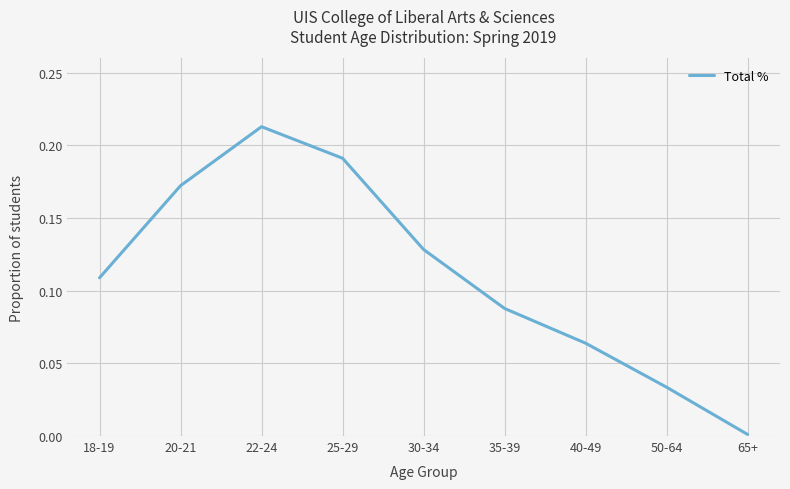

Does the chart display data point markers on the line(s)?

No